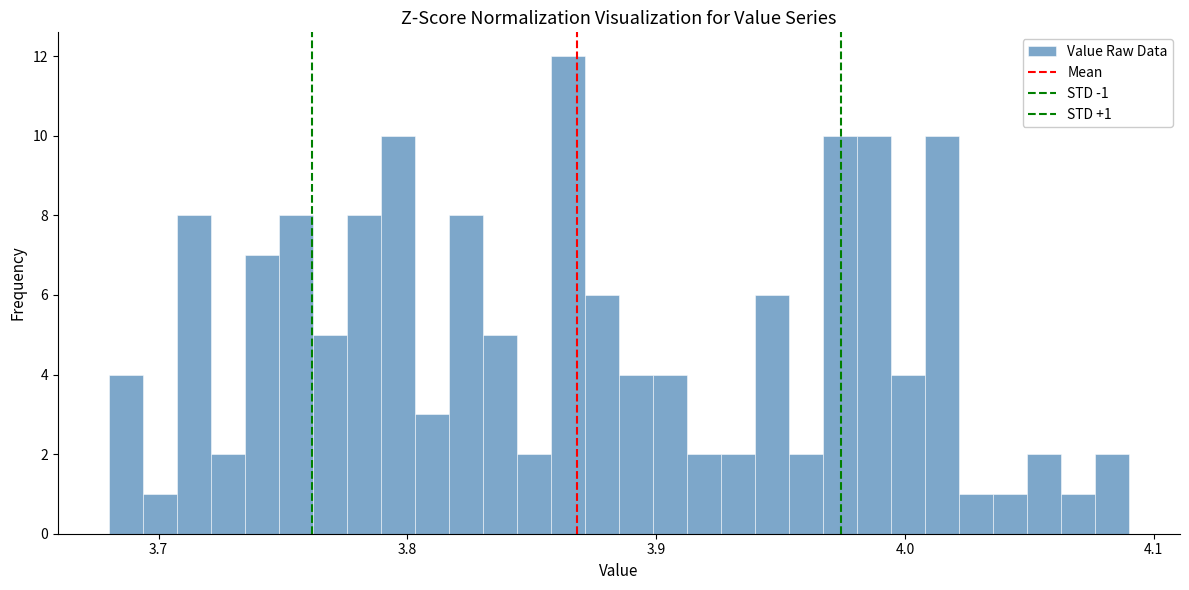

Read against the x-axis, roughly where is the centre of the tallest bar?

3.86